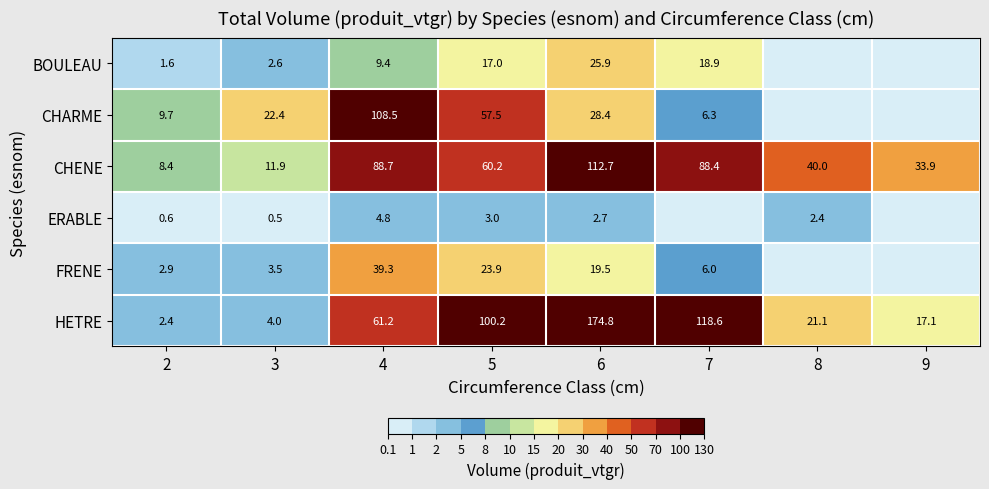

How many values in the HETRE series exceed 61?

4